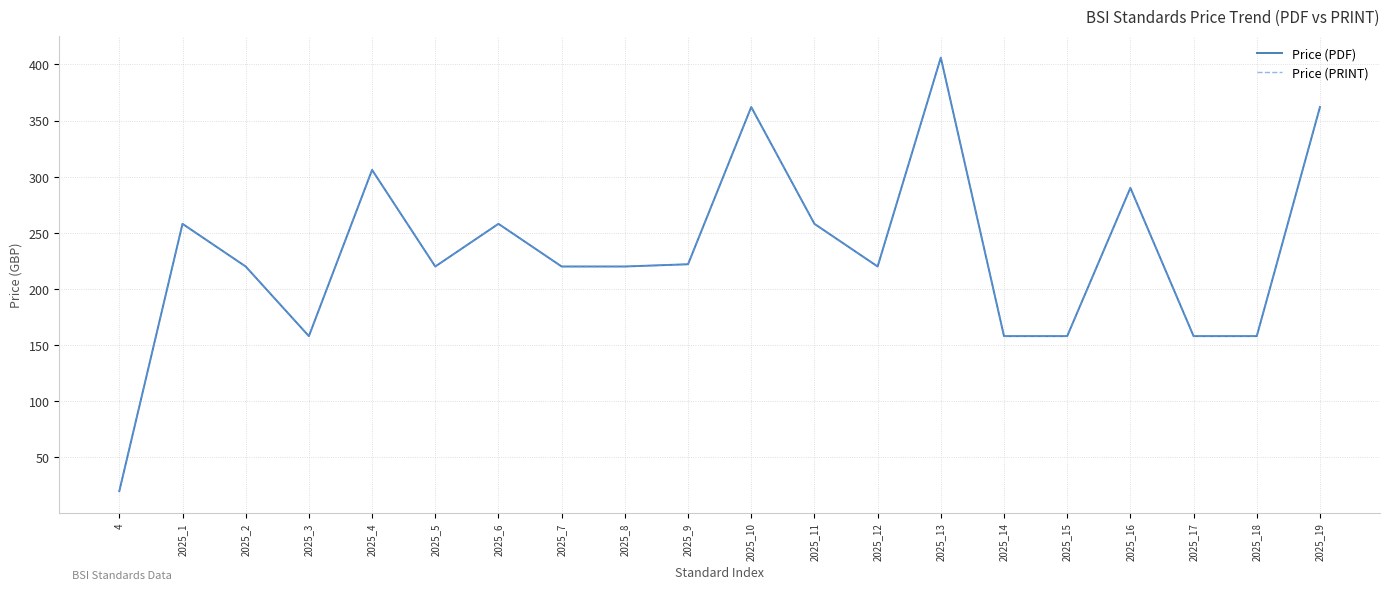

Does the chart display data point markers on the line(s)?

No